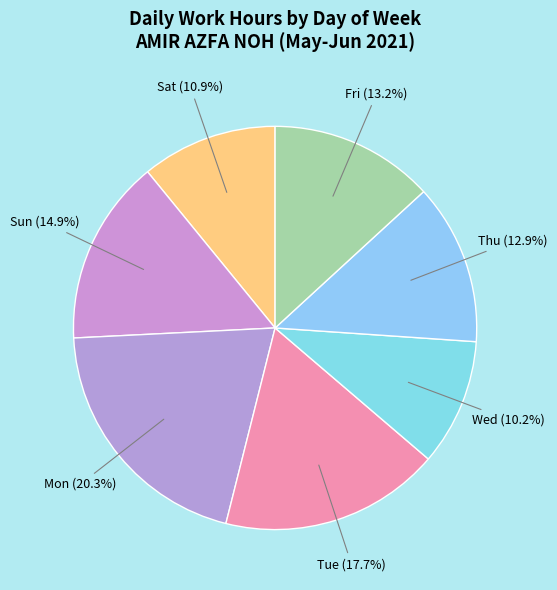

Combined, what portion of the pie is Mon and Wed?

30.5%